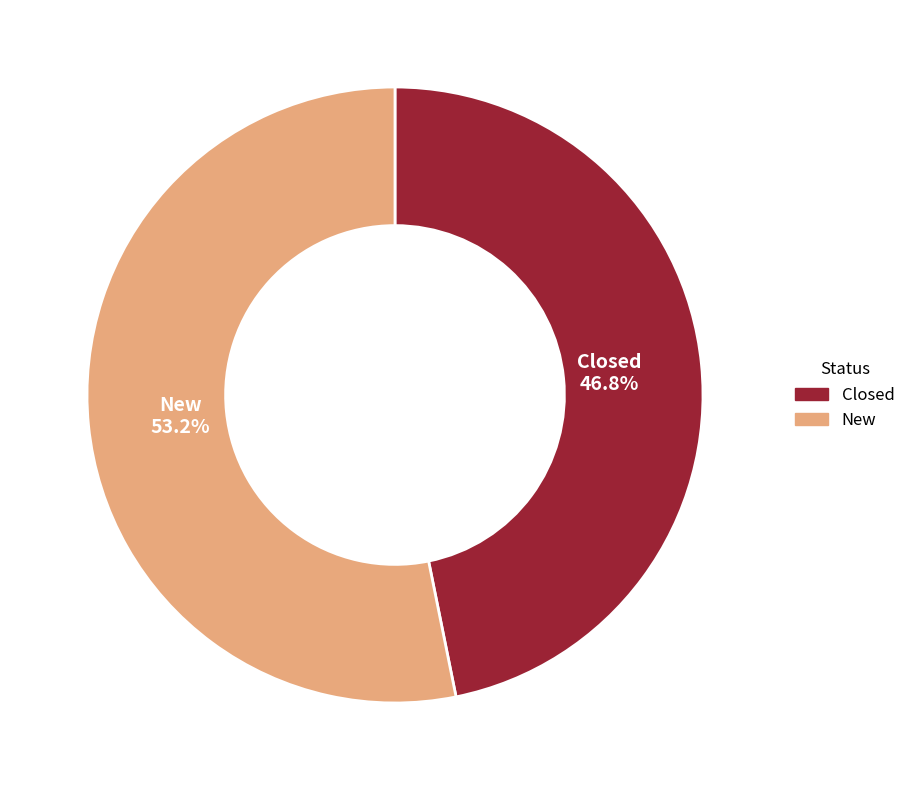

What percentage is the New slice, to the nearest percent?

53%